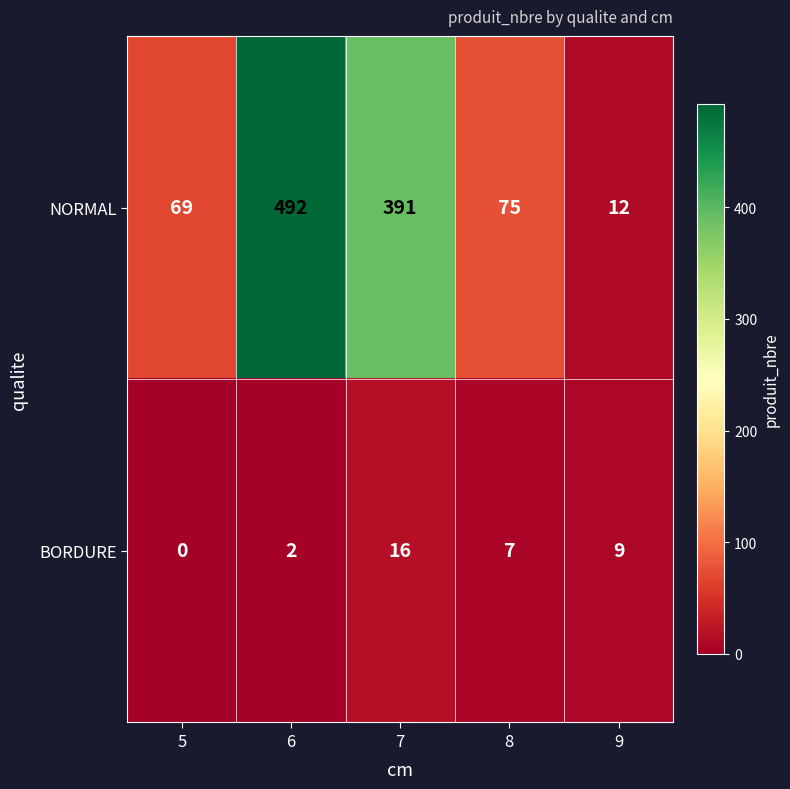

Which series has the largest total across all categories?

NORMAL